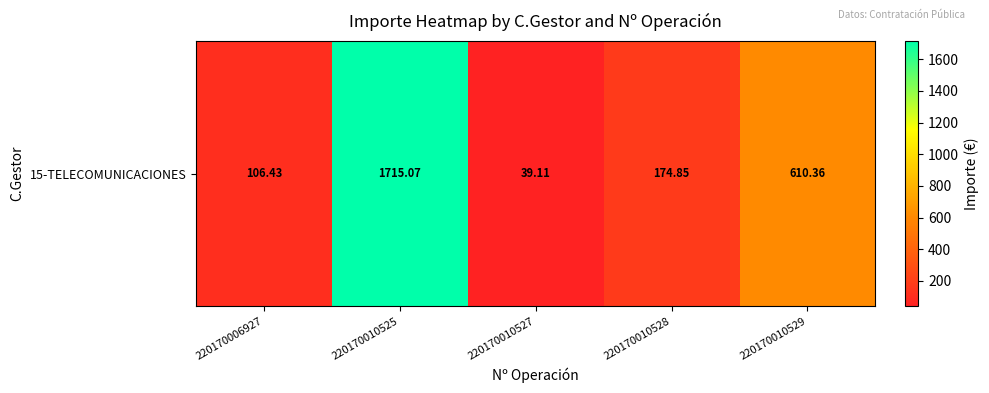

At which label is the value closest to 877?

220170010529